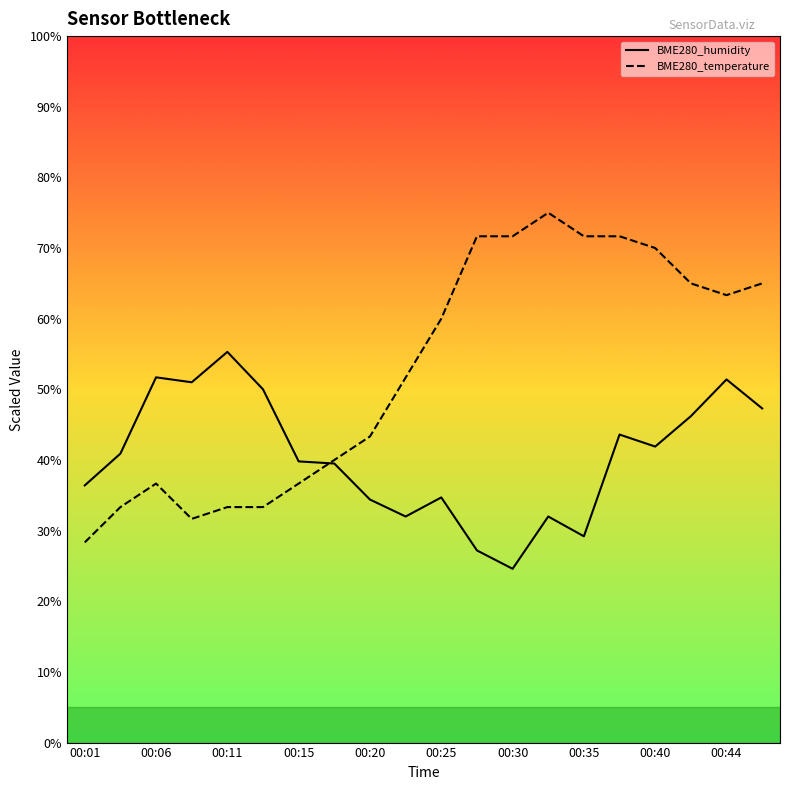

Reading left to right, list all the values displayed in this chart.

BME280_humidity: 36.4	40.9	51.7	51.0	55.3	50.0	39.8	39.5	34.4	32.0	34.7	27.2	24.6	32.0	29.2	43.6	41.9	46.2	51.4	47.3
BME280_temperature: 28.3	33.3	36.7	31.7	33.3	33.3	36.7	40.0	43.3	51.7	60.0	71.7	71.7	75.0	71.7	71.7	70.0	65.0	63.3	65.0